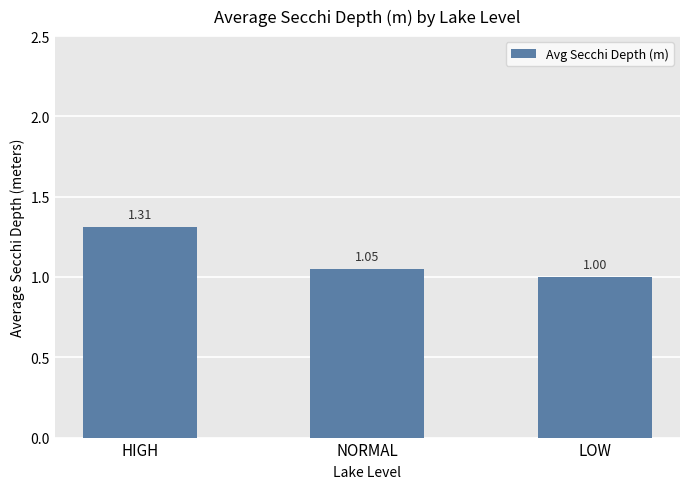

Count the number of values greater than 1.

2